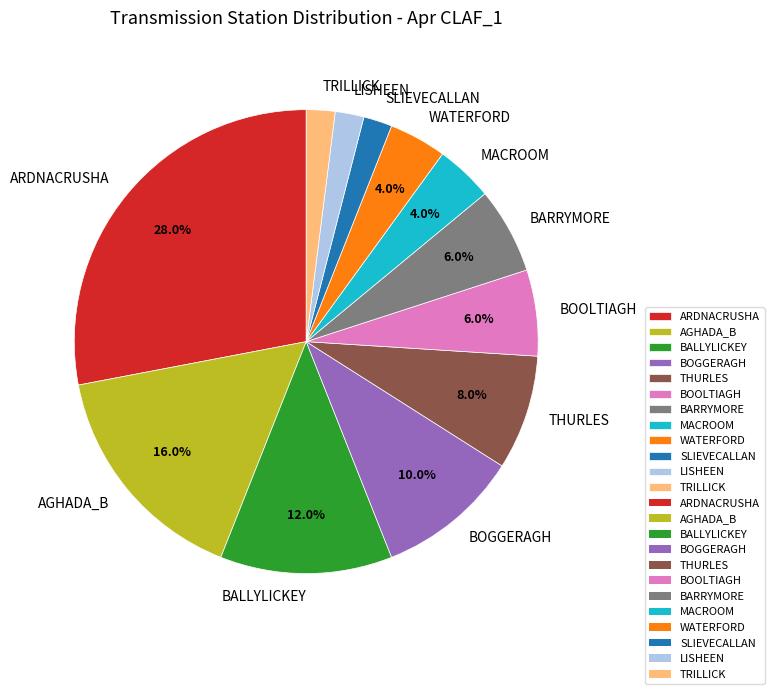

What is the largest slice in the pie chart?

ARDNACRUSHA